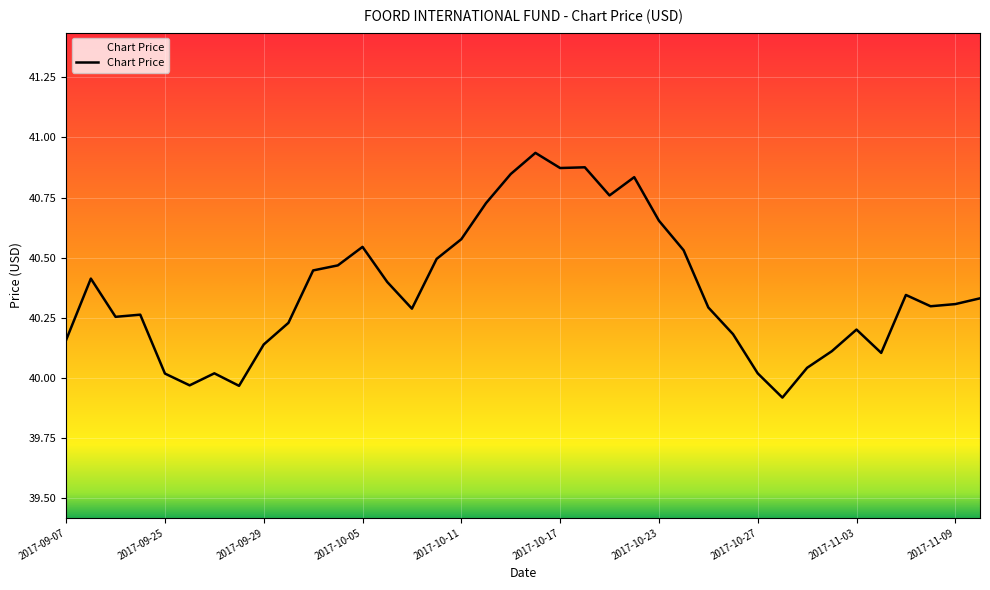

Does the chart have visible grid lines?

Yes